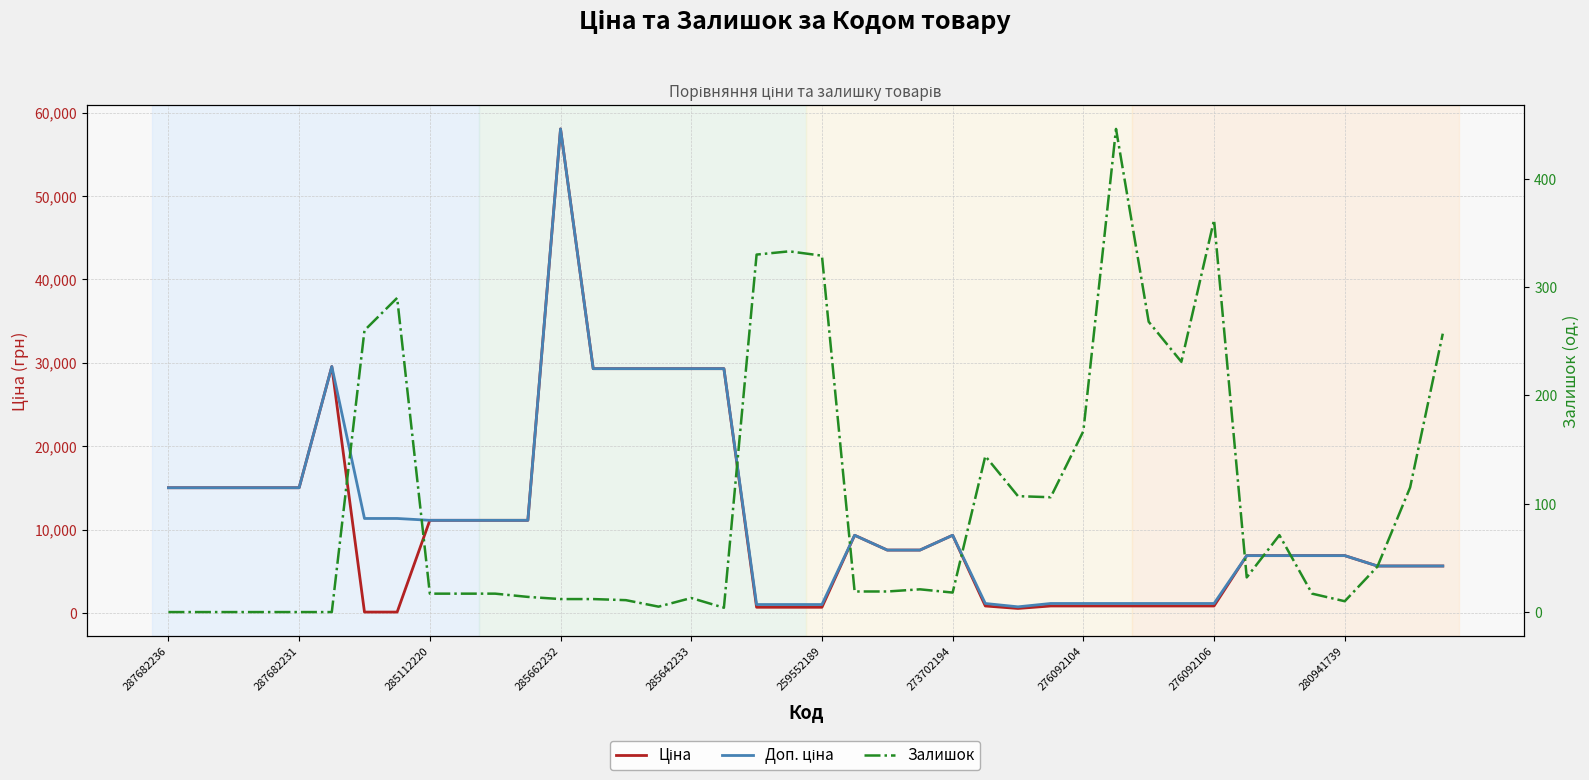

What is the difference between the maximum and minimum values in the Залишок series?

446.0